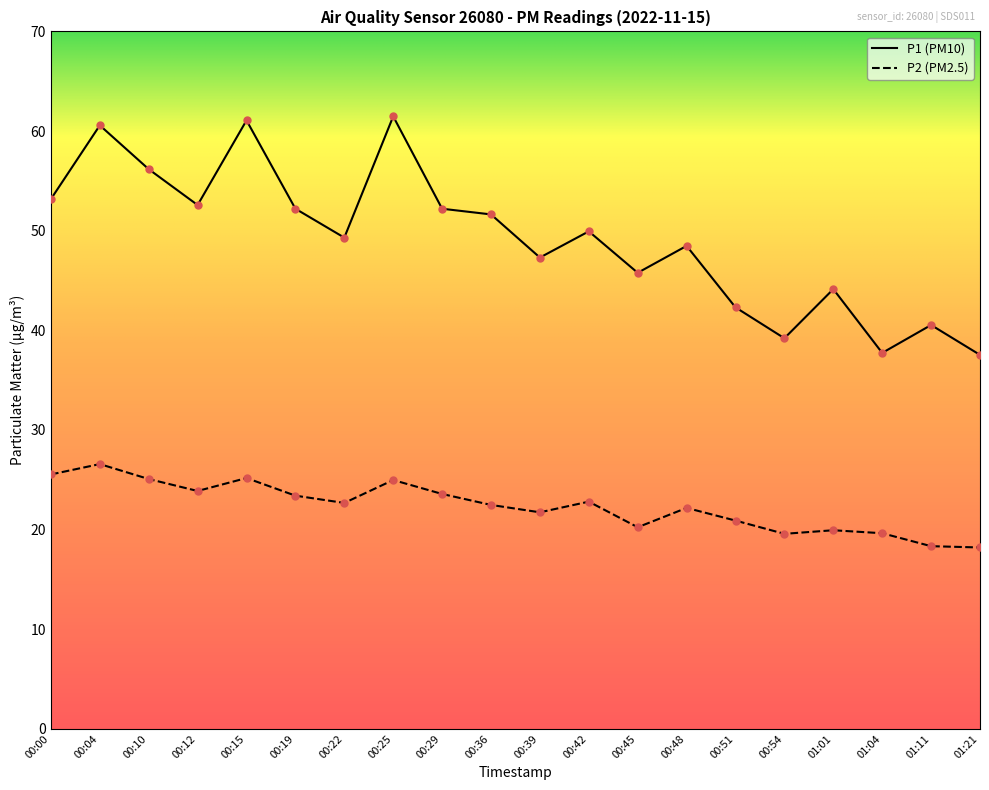

What is the spread (max minus min) of values at 00:12?

28.7